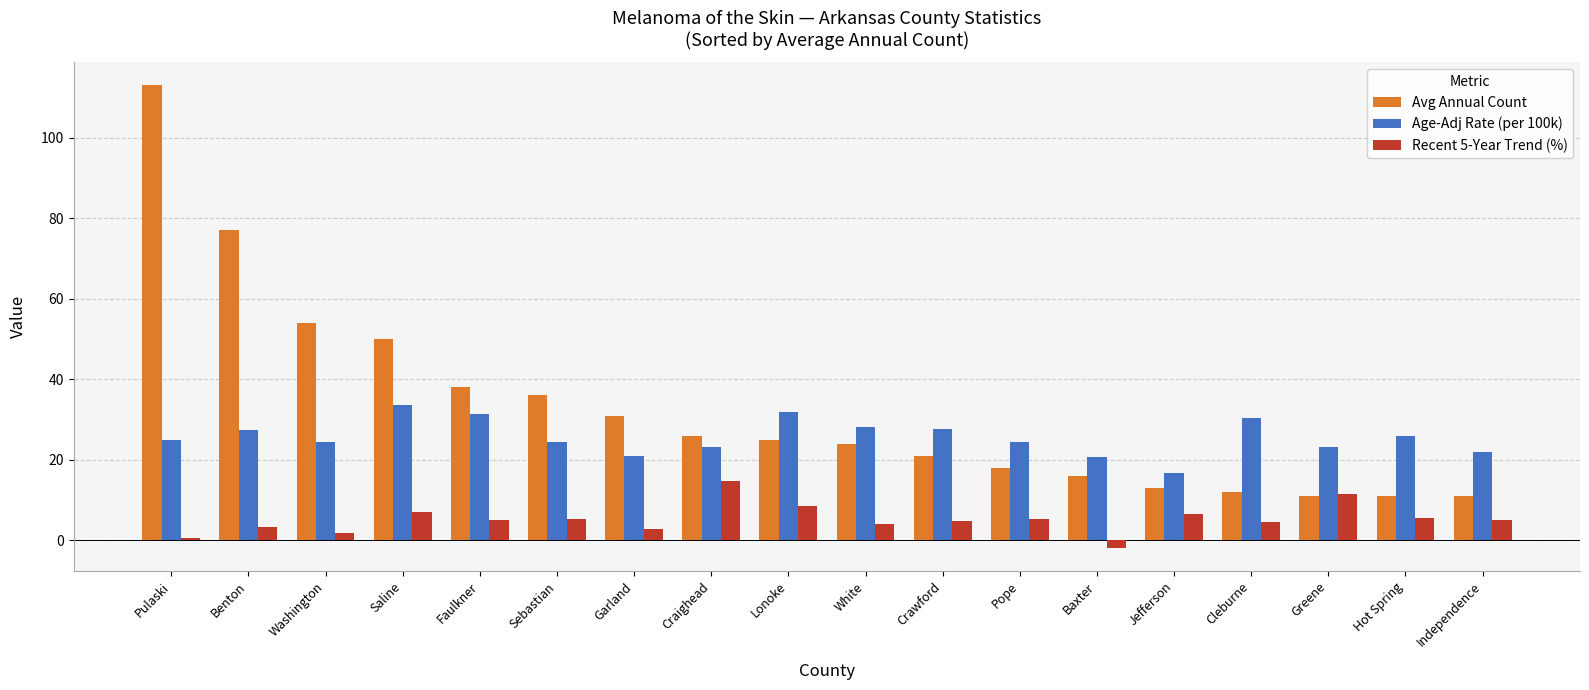

What is the average value of the Avg Annual Count series?

32.6